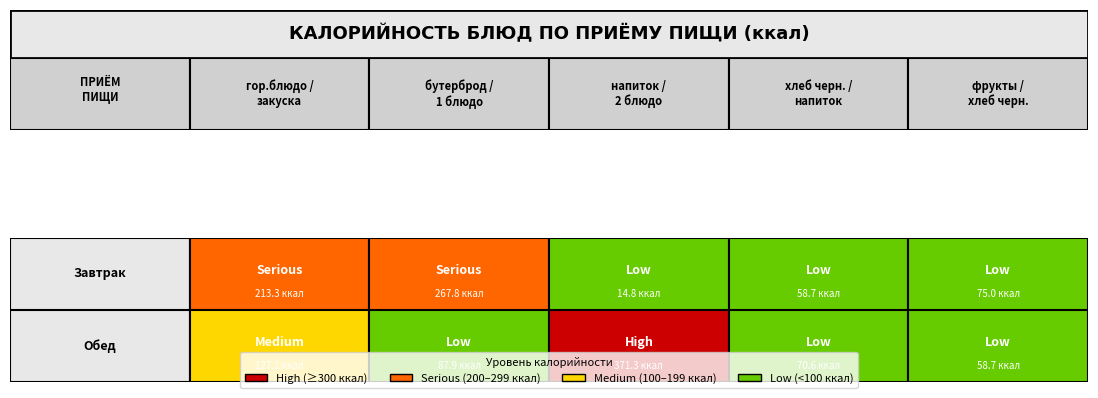

Reading left to right, transcribe all the data shown in this chart.

Завтрак: гор.блюдо/закуска=213.3	бутерброд/1 блюдо=267.8	напиток/2 блюдо=14.8	хлеб черн./напиток=58.7	фрукты/хлеб черн.=75.0
Обед: гор.блюдо/закуска=127.1	бутерброд/1 блюдо=87.9	напиток/2 блюдо=371.3	хлеб черн./напиток=70.6	фрукты/хлеб черн.=58.7